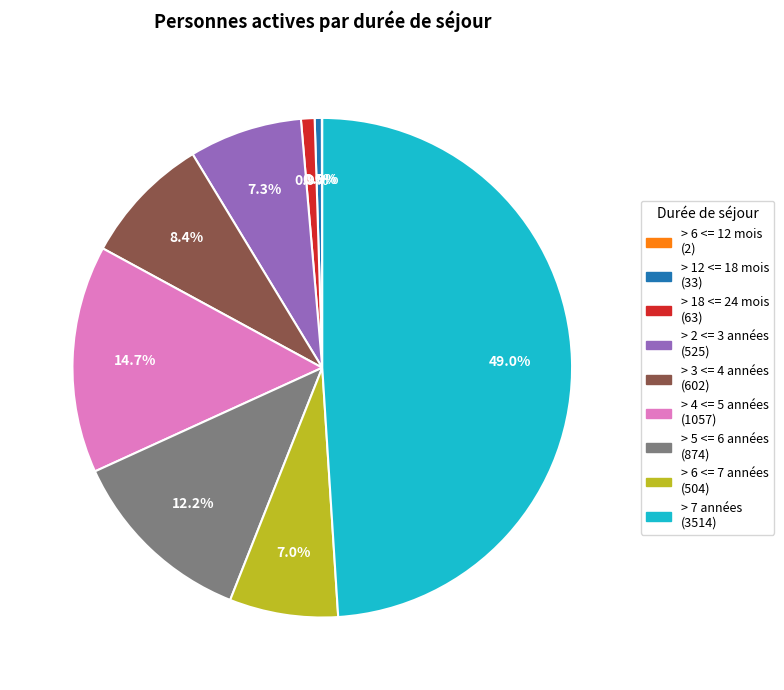

What percentage is NOT represented by > 3 <= 4 années (602)?

91.6%